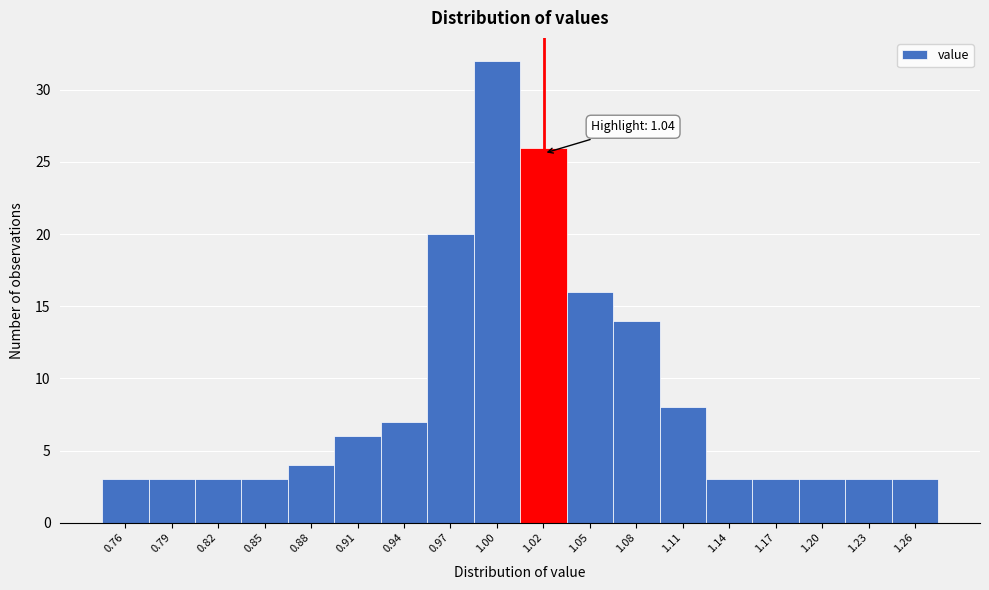

Reading left to right, list all the values displayed in this chart.

0.76=3	0.79=3	0.82=3	0.85=3	0.88=4	0.91=6	0.94=7	0.97=20	1.00=32	1.02=26	1.05=16	1.08=14	1.11=8	1.14=3	1.17=3	1.20=3	1.23=3	1.26=3